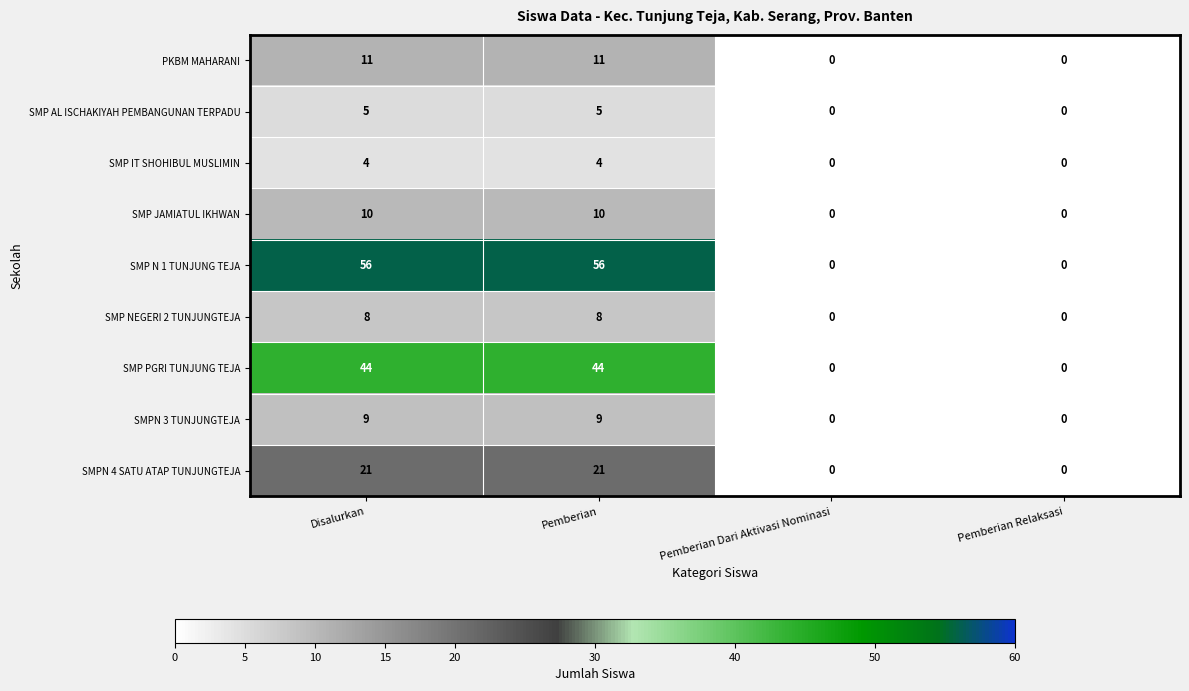

What is the sum of the SMPN 3 TUNJUNGTEJA values at Pemberian and Pemberian Dari Aktivasi Nominasi?

9